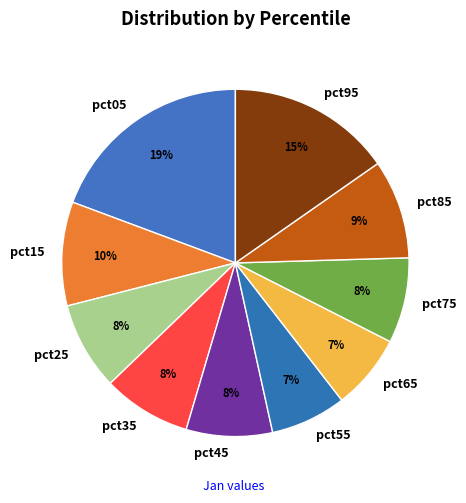

To the nearest percent, what percentage of the pie is pct65?

7%